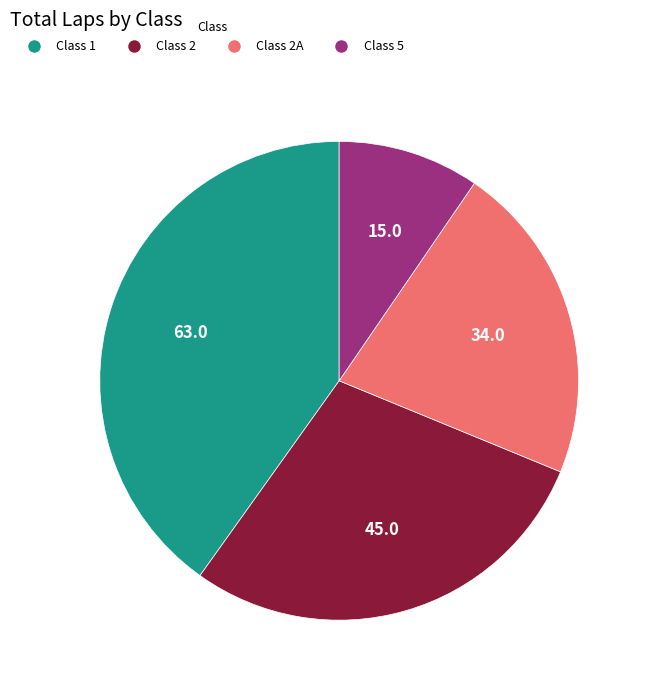

Does Class 1 account for over 50% of the chart?

No